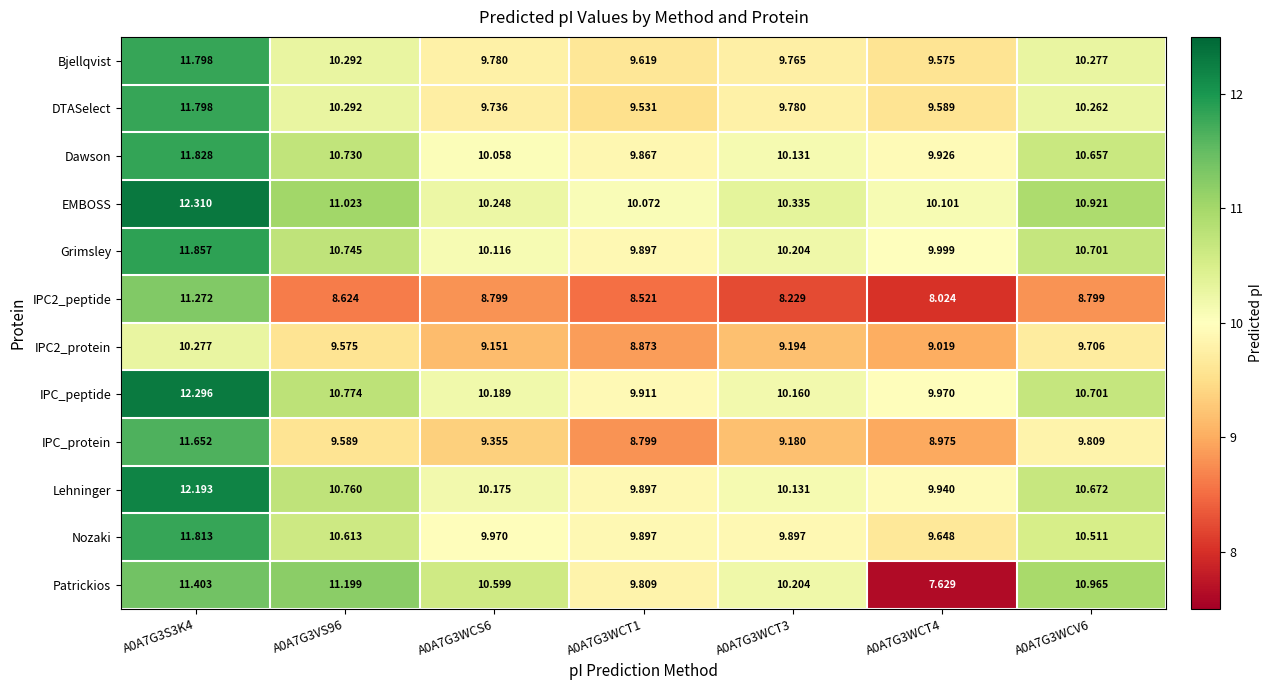

Which series has the largest range (max minus min)?

Patrickios